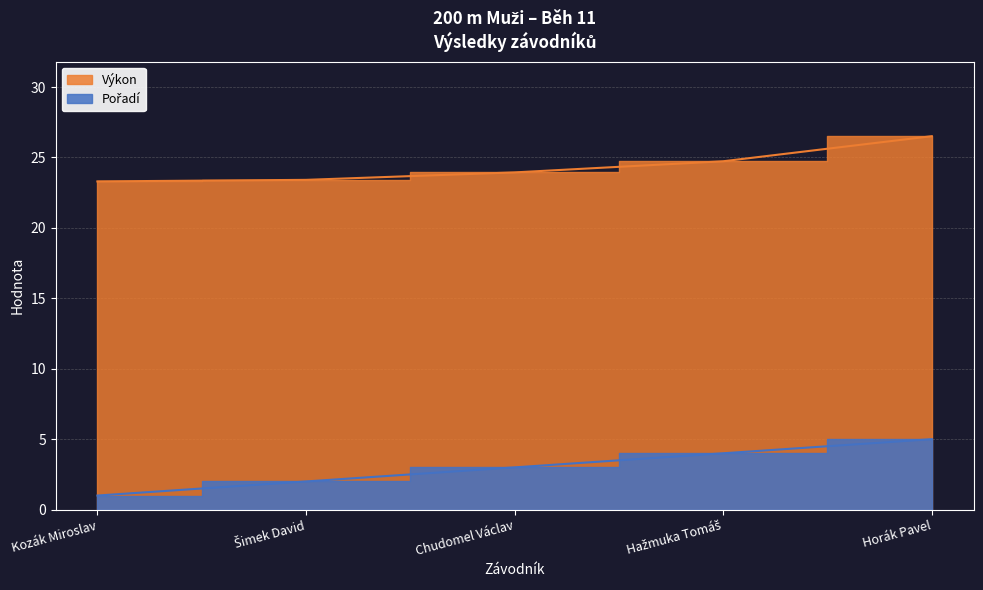

Where is Pořadí nearest to the value 3?

Chudomel Václav